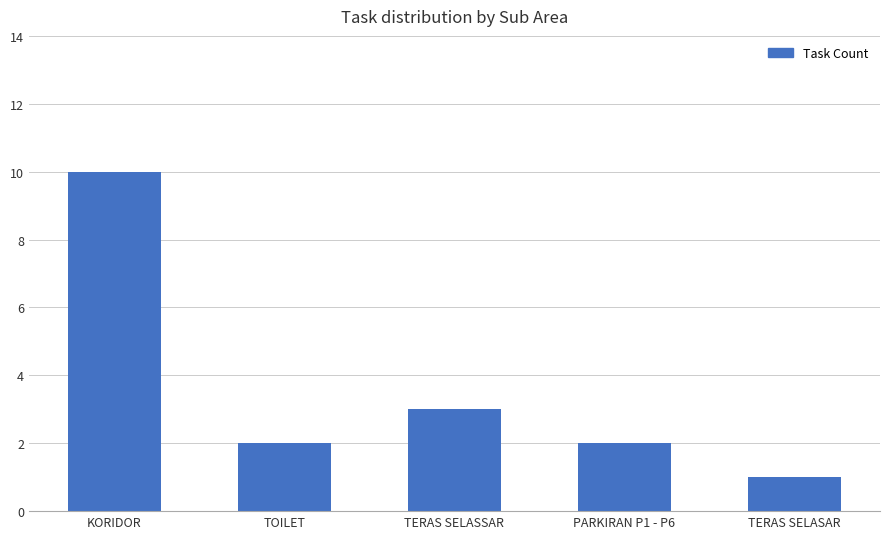

How many categories are shown in the chart?

5